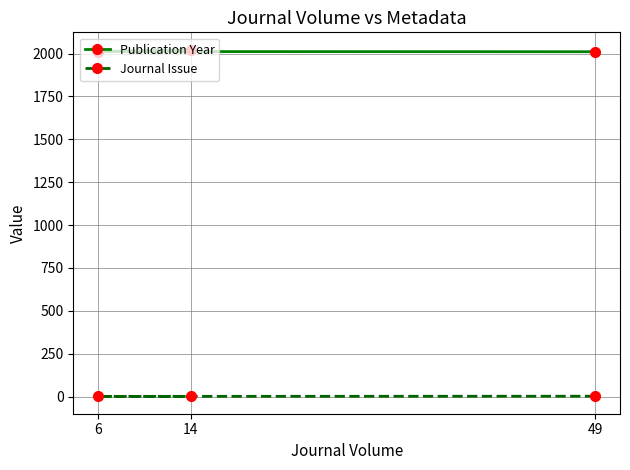

Which series has the largest total across all categories?

Publication Year